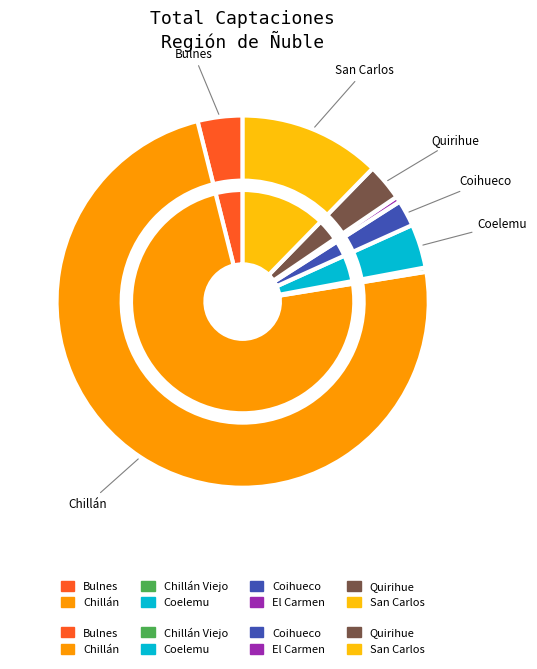

To the nearest percent, what percentage of the pie is Chillán?

74%